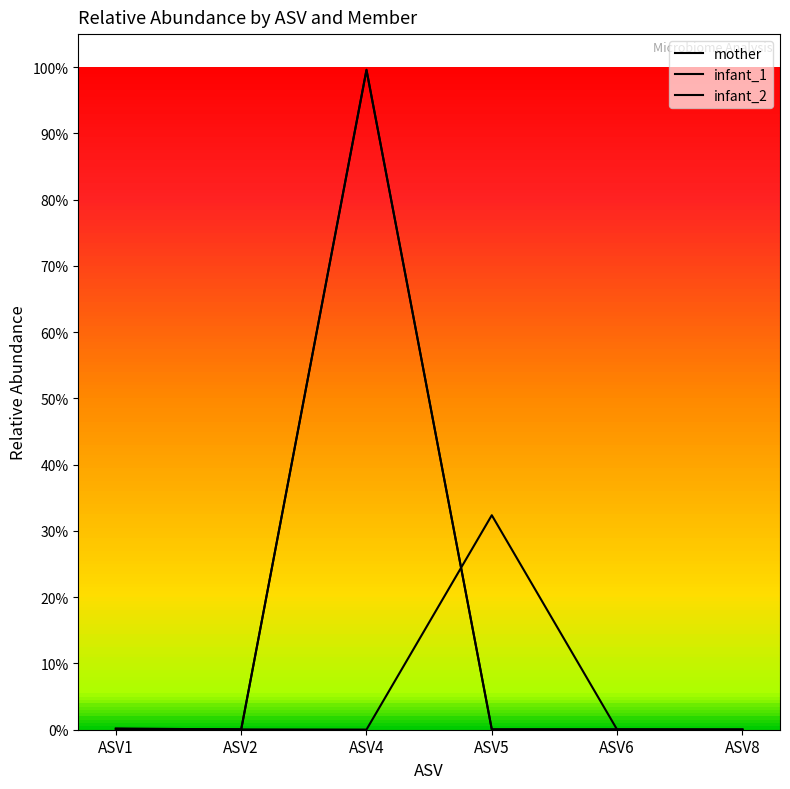

Rank the series at ASV2 from highest to lowest value.

mother, infant_2, infant_1